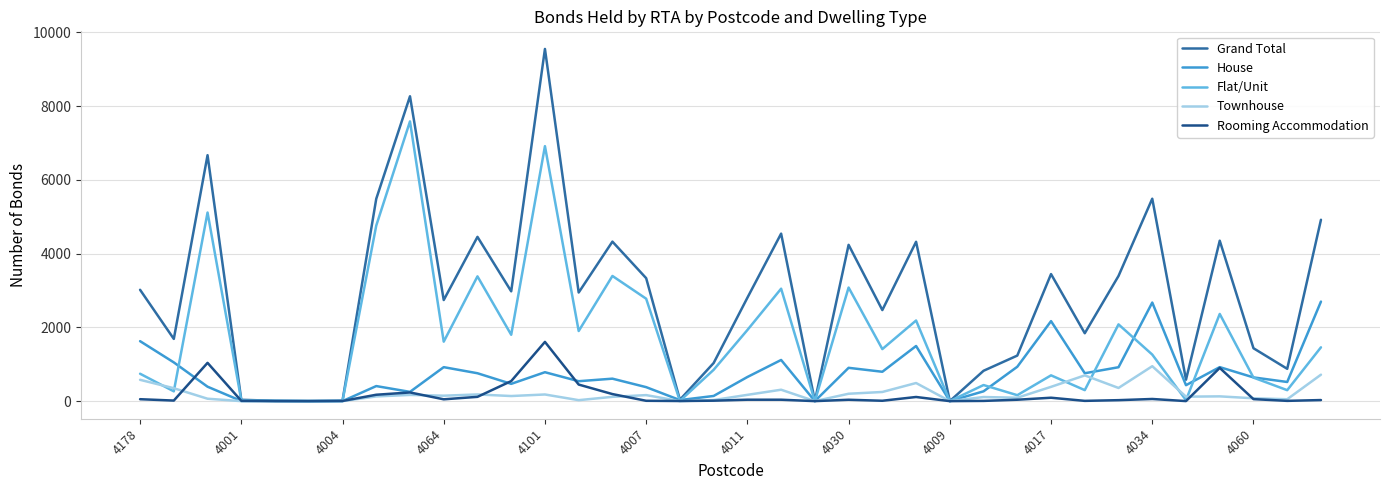

Which series has the largest range (max minus min)?

Grand Total